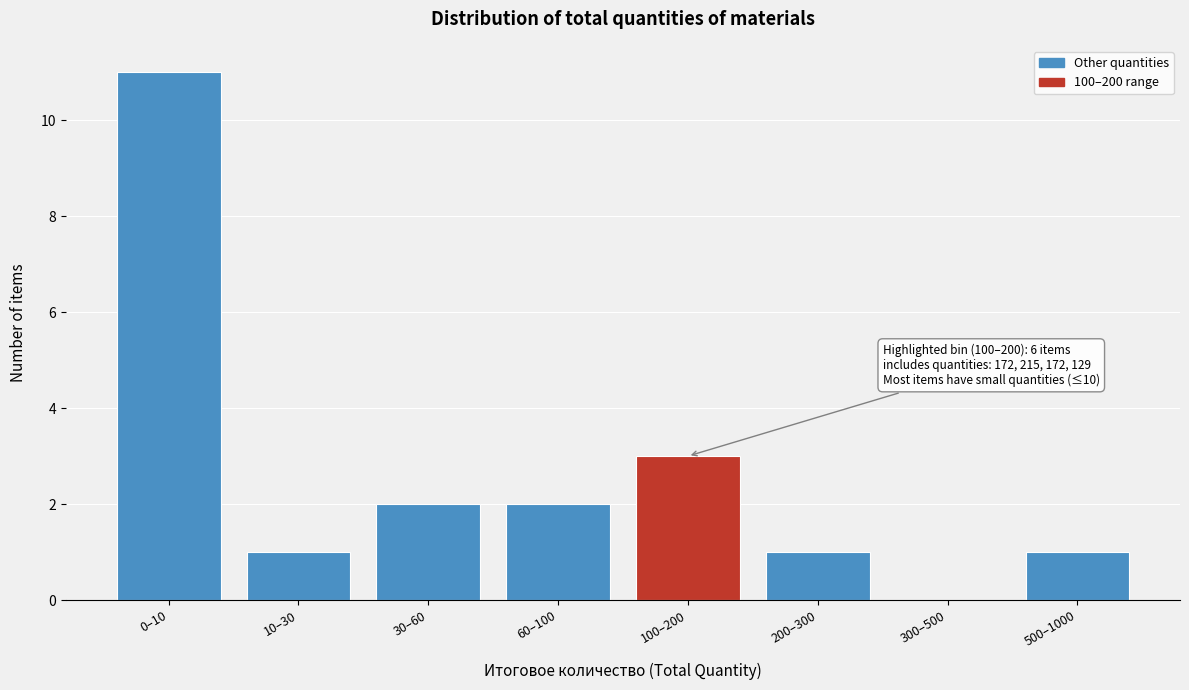

Reading right to left, extract all data points from this chart.

500–1000=1	300–500=0	200–300=1	100–200=3	60–100=2	30–60=2	10–30=1	0–10=11